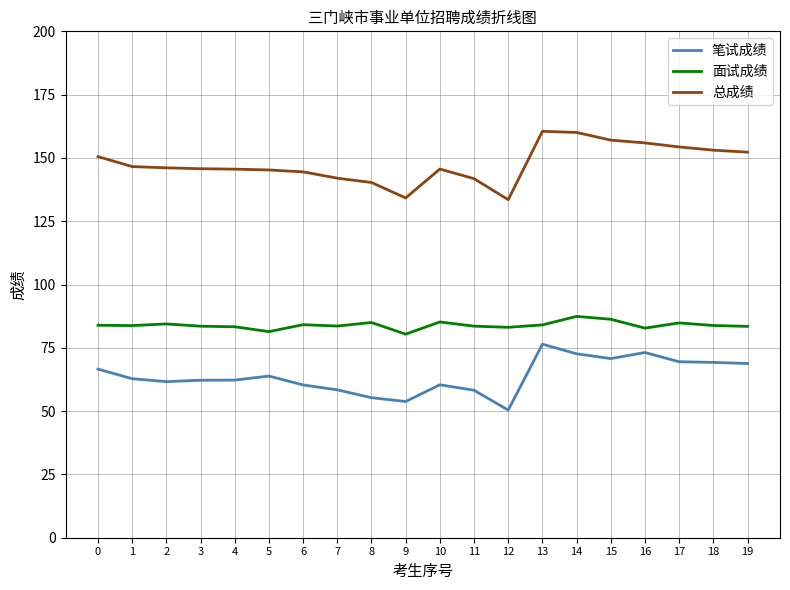

Between 8 and 13, which series saw the biggest shift?

笔试成绩